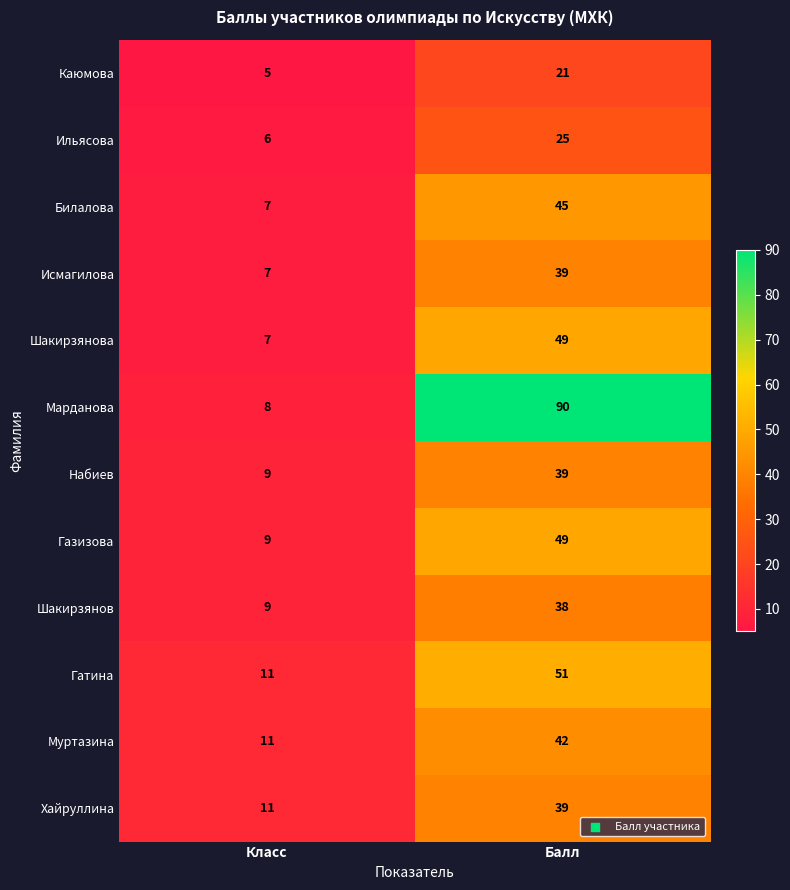

Which series changed the most between Класс and Балл?

Марданова